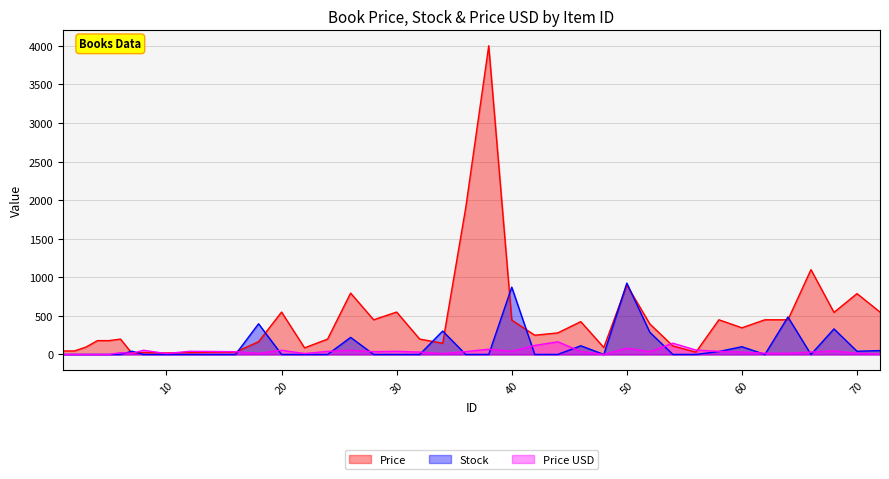

List the labels in order of Stock value, largest first.

50, 40, 64, 18, 68, 34, 52, 26, 46, 60, 72, 7, 70, 58, 1, 2, 3, 4, 5, 6, 8, 10, 12, 14, 16, 20, 22, 24, 28, 30, 32, 36, 38, 42, 44, 48, 54, 56, 62, 66